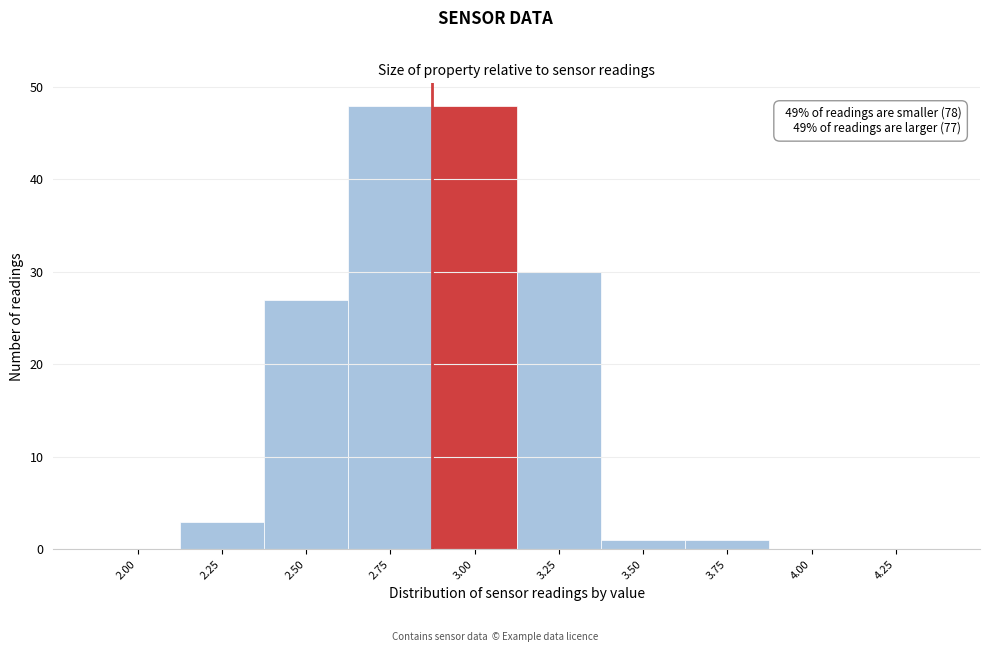

Reading right to left, extract all data points from this chart.

4.25=0	4.00=0	3.75=1	3.50=1	3.25=30	3.00=48	2.75=48	2.50=27	2.25=3	2.00=0